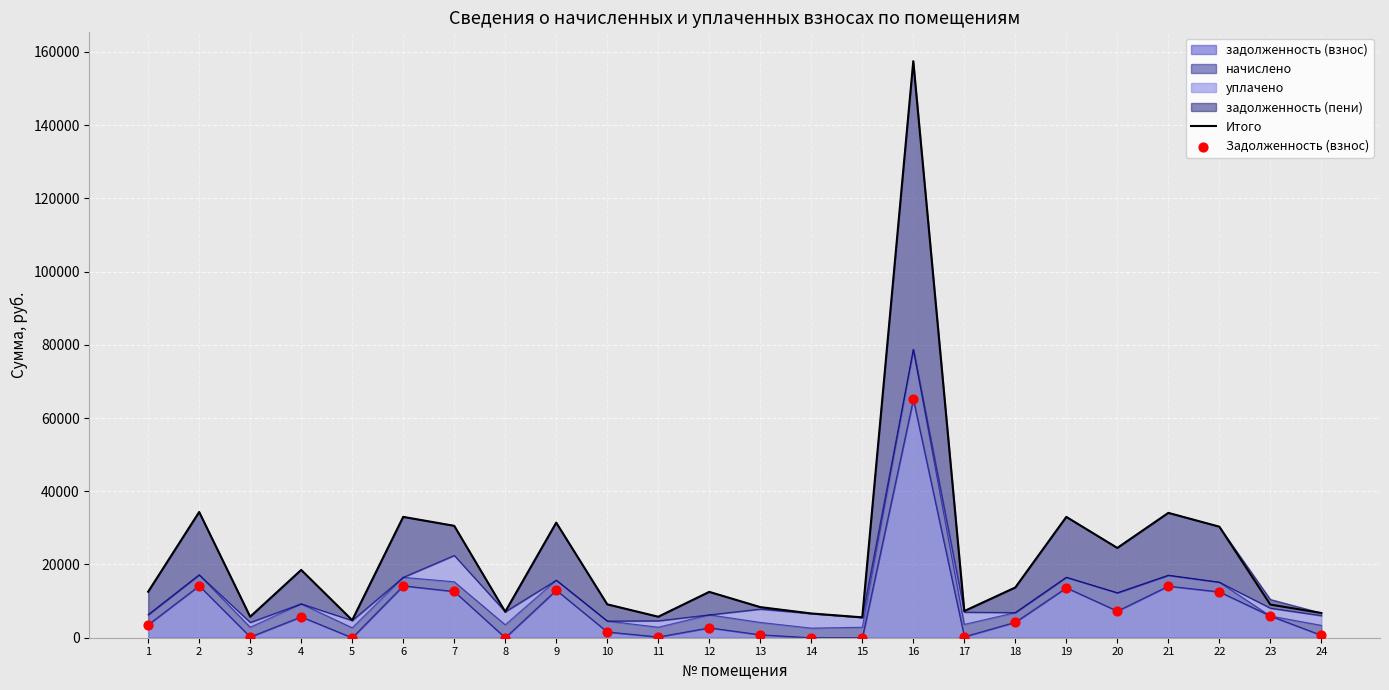

Which series has the widest spread of Y values?

Итого